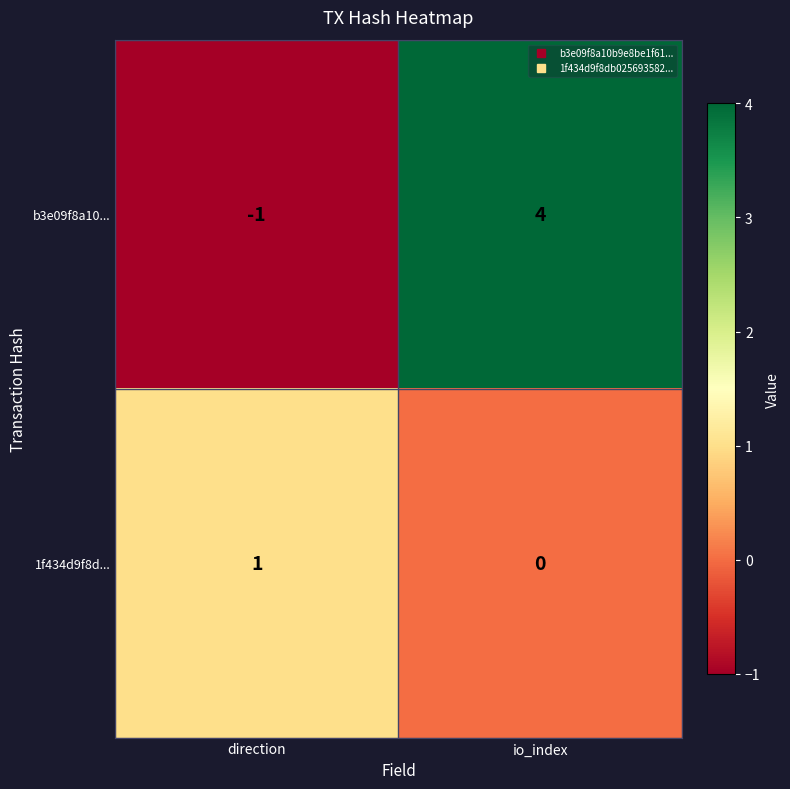

The value of 1f434d9f8d... at direction is 1. True or false?

True